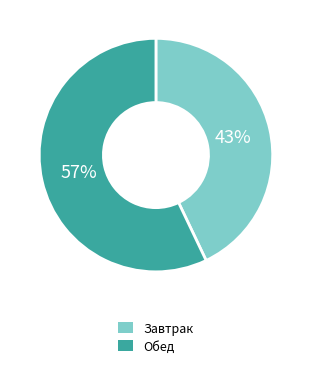

To the nearest percent, what is the difference between the largest and smallest slice percentages?

14%